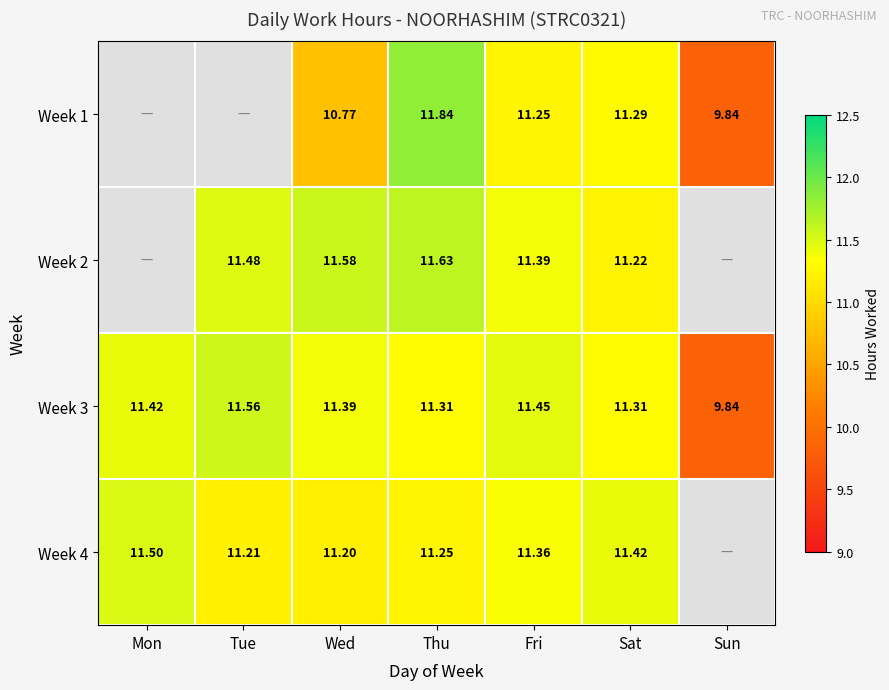

At which label does Week 3 first exceed 11?

Mon